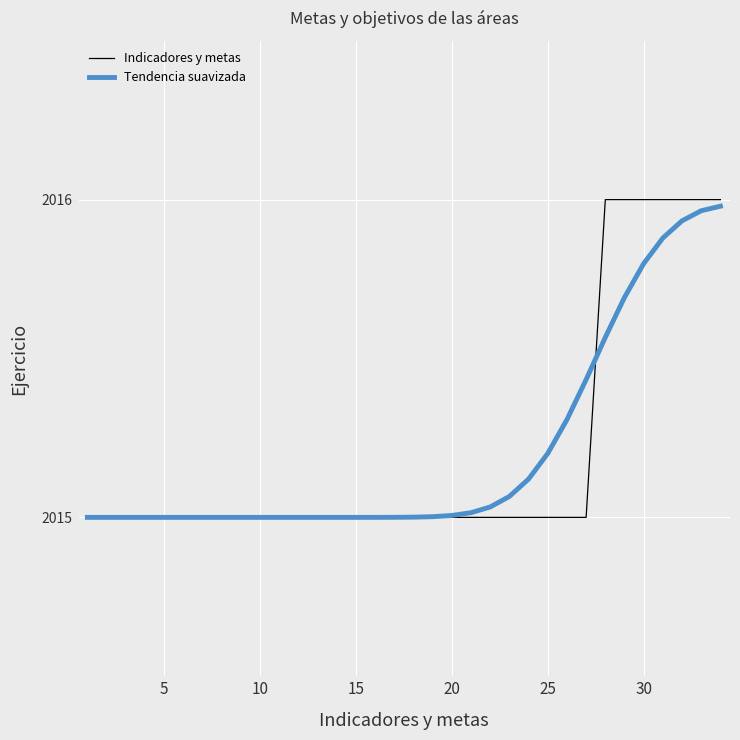

Which series has the largest range (max minus min)?

Indicadores y metas